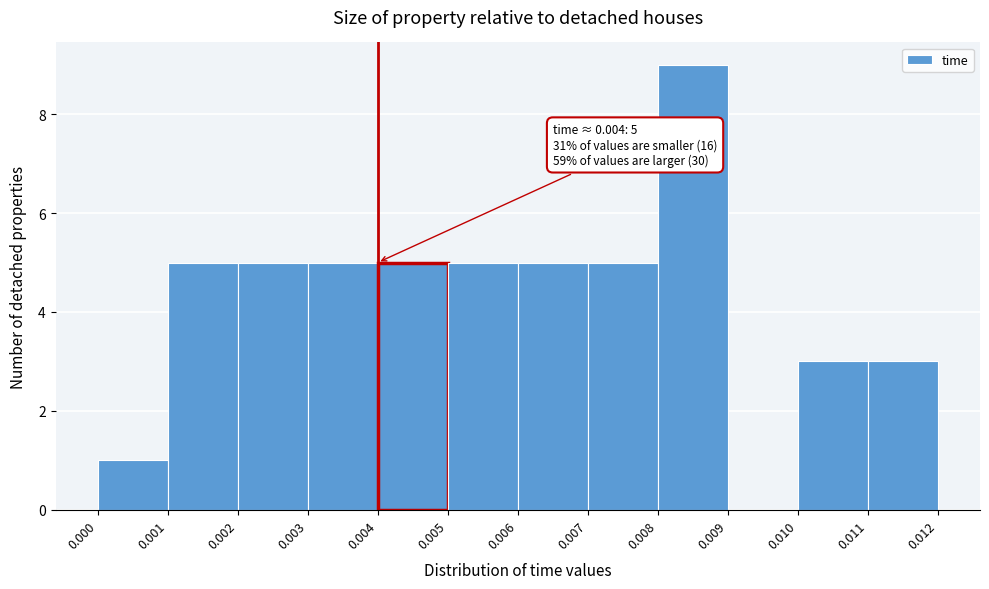

Which range on the x-axis has the tallest bar?

0.008 to 0.009